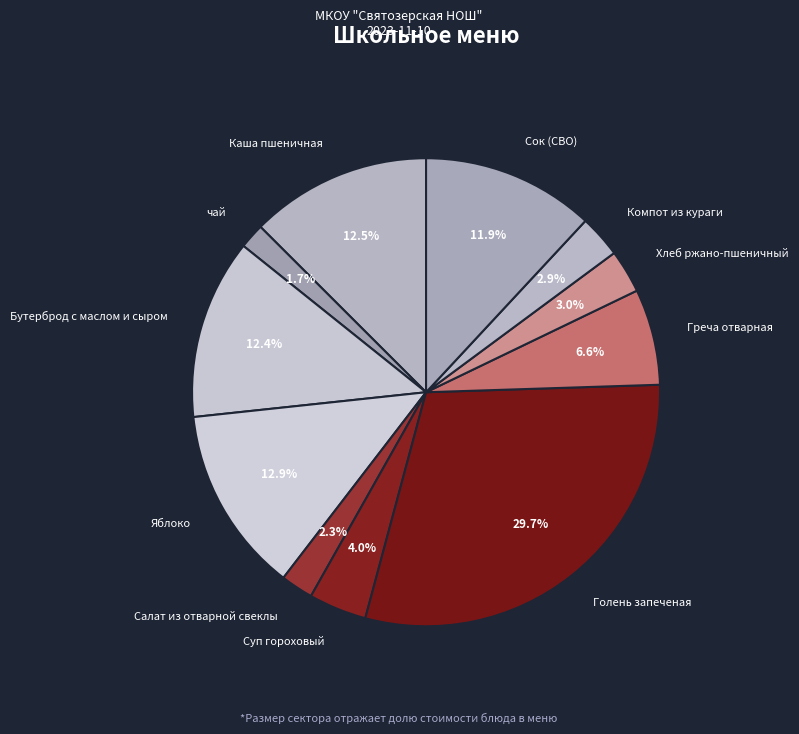

The чай slice represents 2% of the pie. True or false?

True